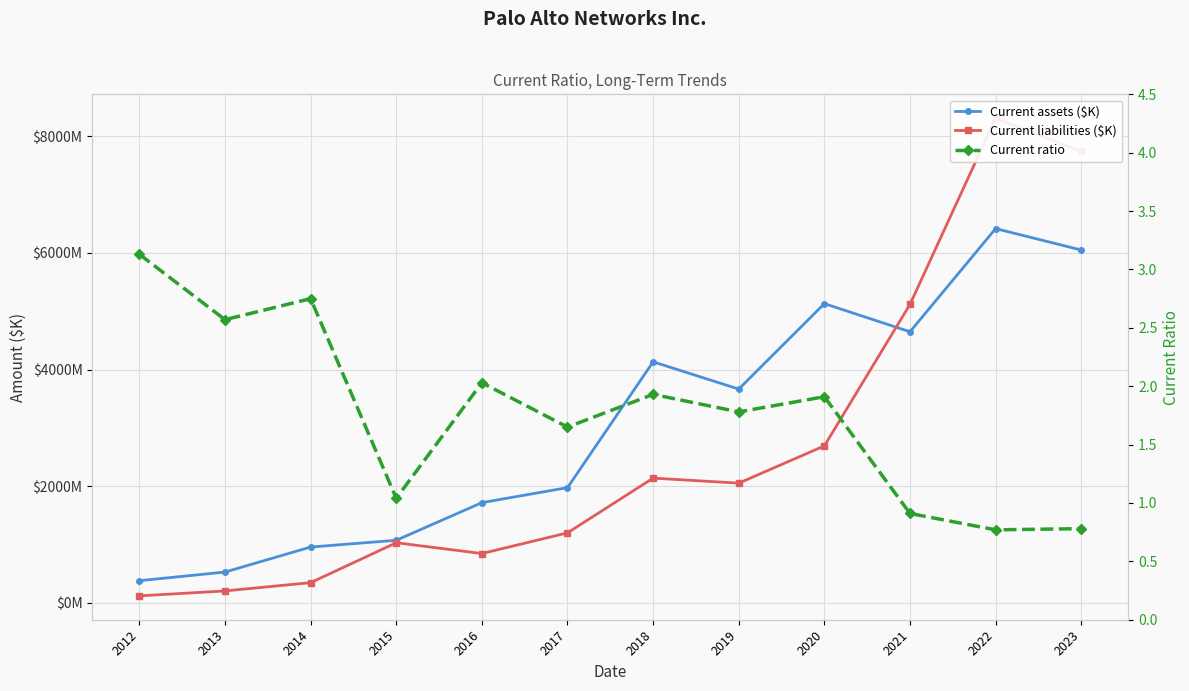

Which series changed the most between 2015 and 2018?

Current assets ($K)